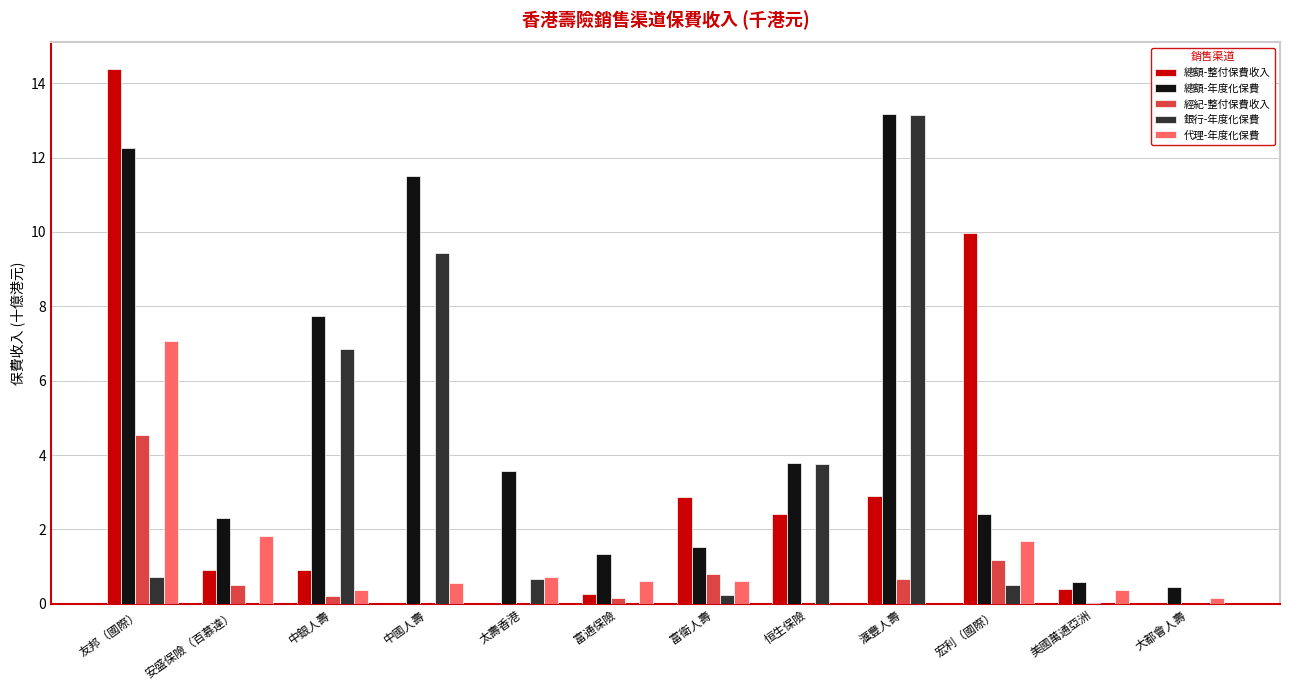

The 總額-整付保費收入 series shows 0.4 at 安盛保險（百慕達）. True or false?

False